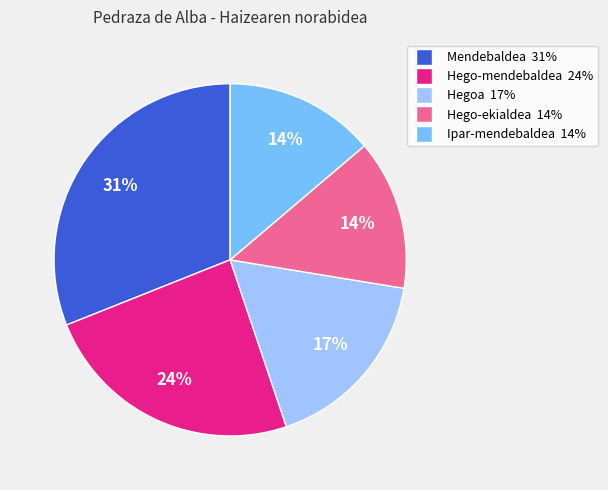

What percentage is the Hego-ekialdea slice, to the nearest percent?

14%